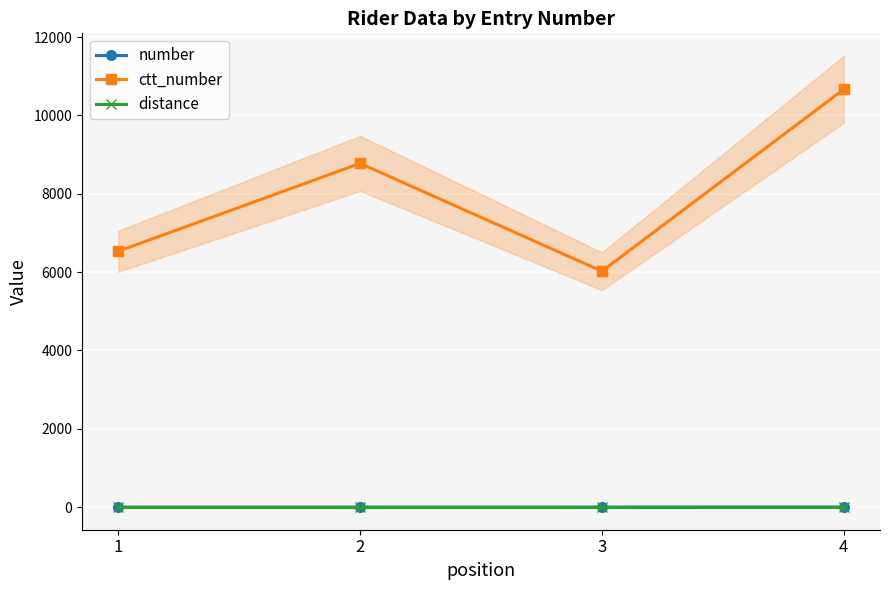

What are all the series names shown in the legend?

number, ctt_number, distance